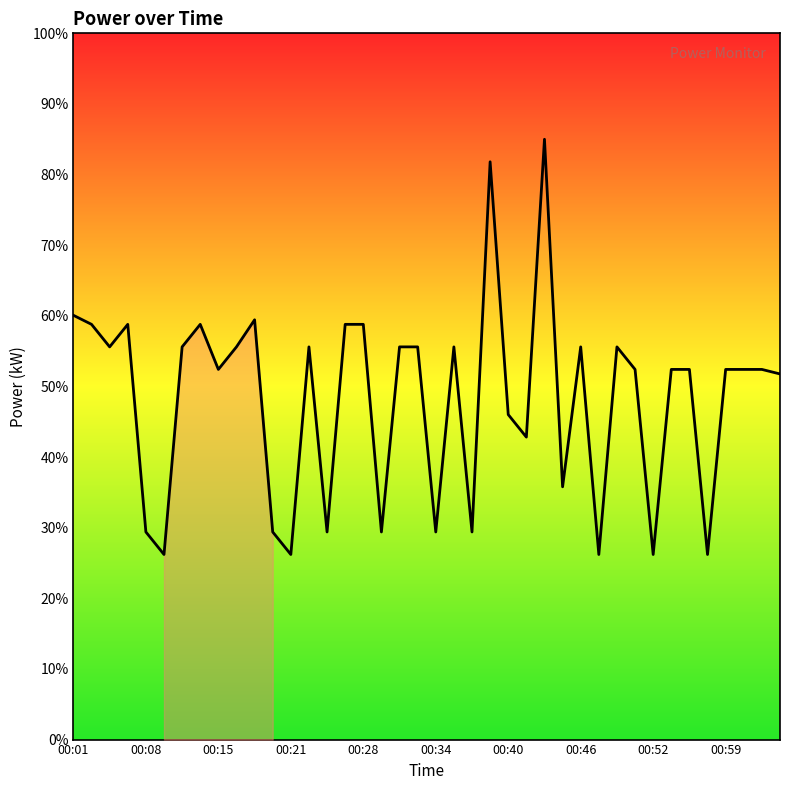

What is the smallest value displayed?

26.2